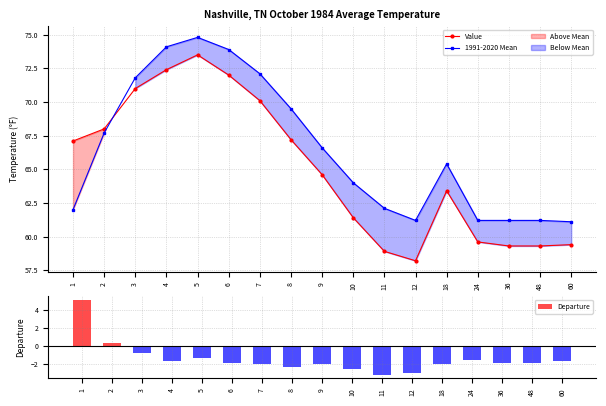

What is the value of the Value bar at the 7th from the left?

70.1